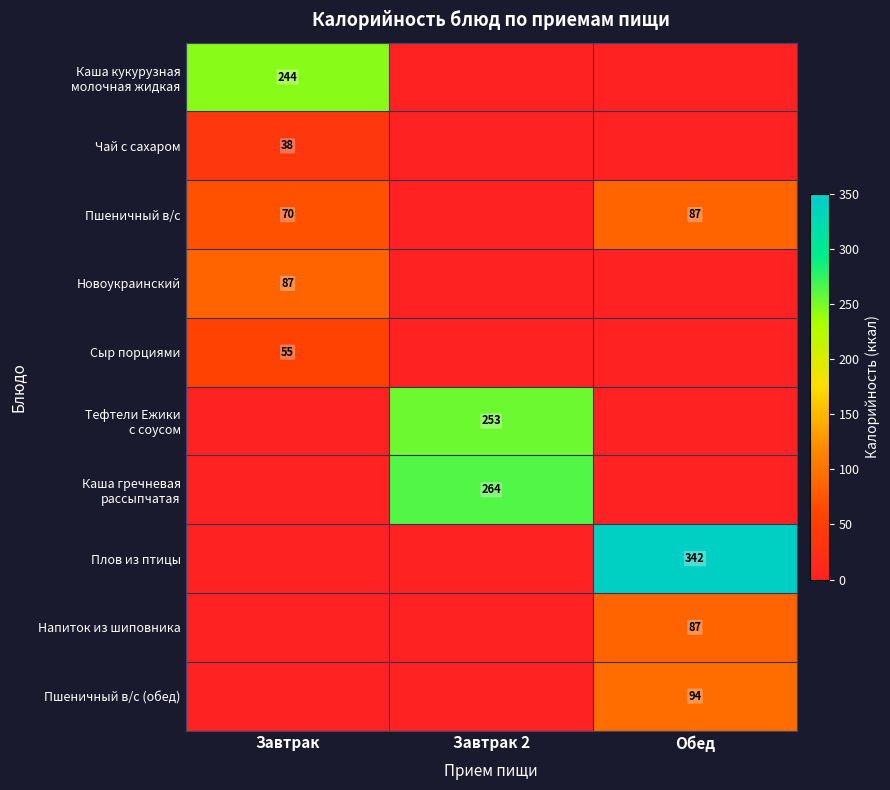

True or false: Сыр порциями has a value of 55 at Завтрак.

True